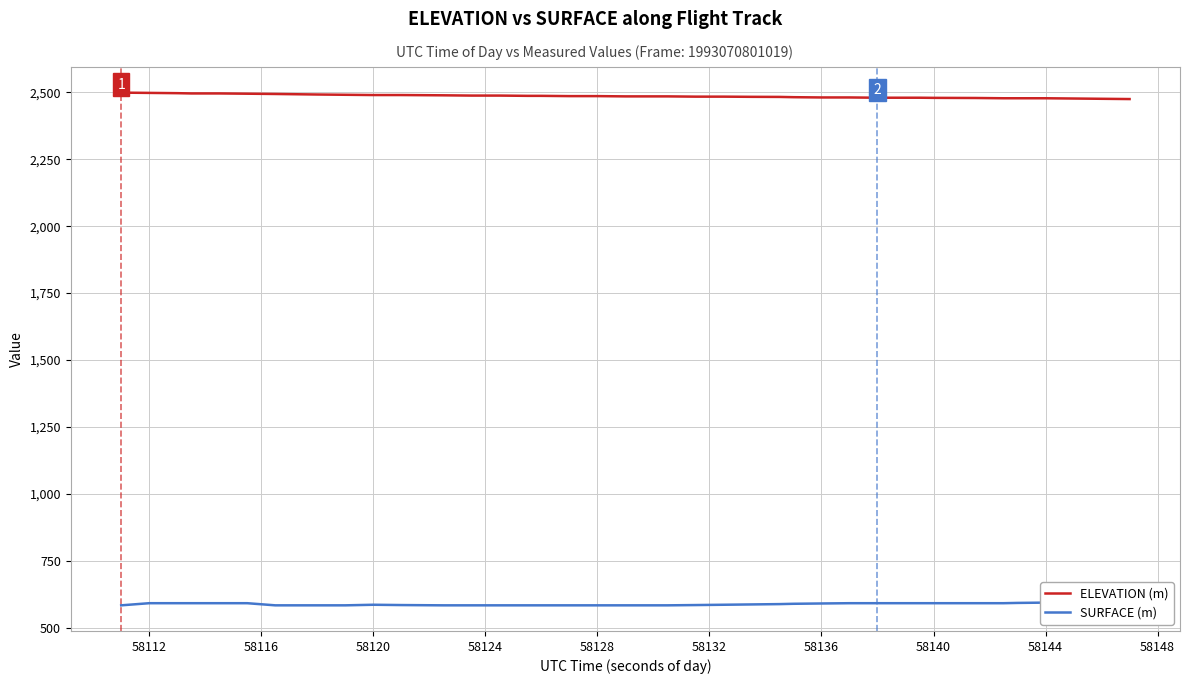

Is this an area chart (filled region under the line)?

No